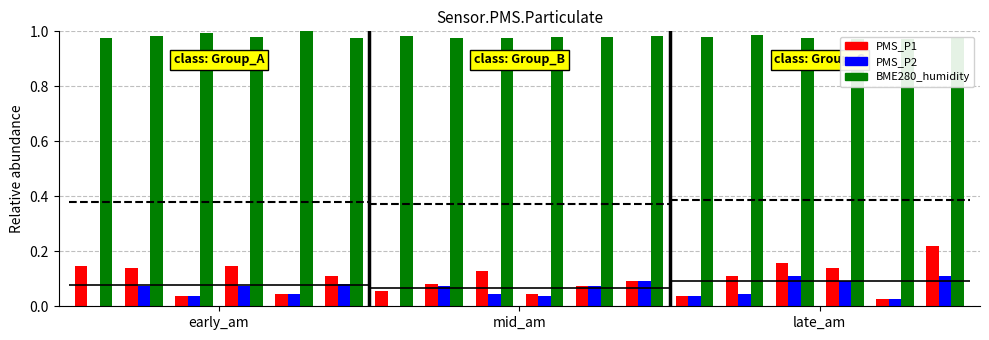

What is the sum of all PMS_P1 values?

1.8